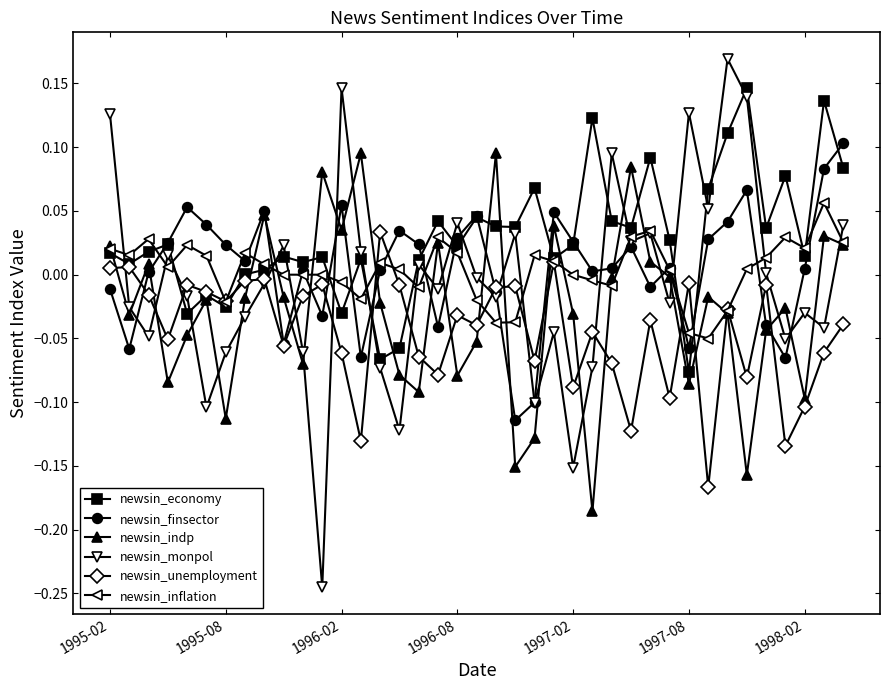

Which series has the largest total across all categories?

newsin_economy